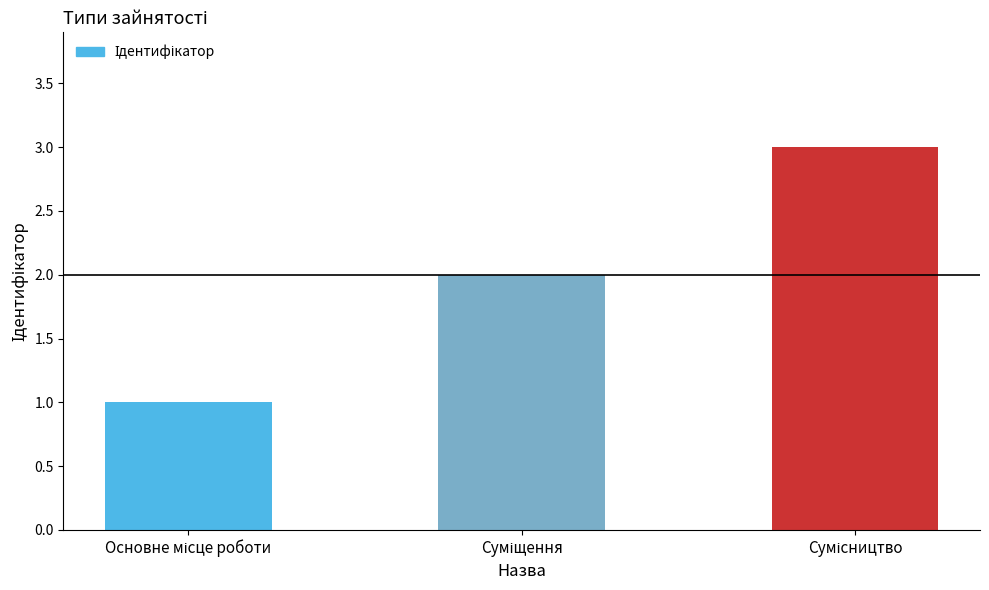

What is the sum of all values?

6